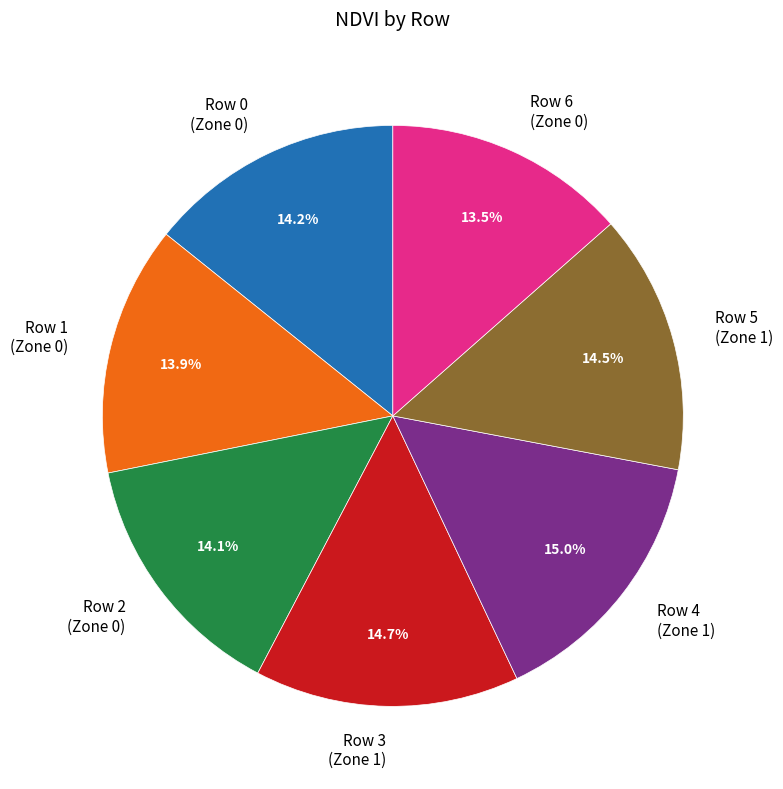

Does Row 2 account for over 50% of the chart?

No